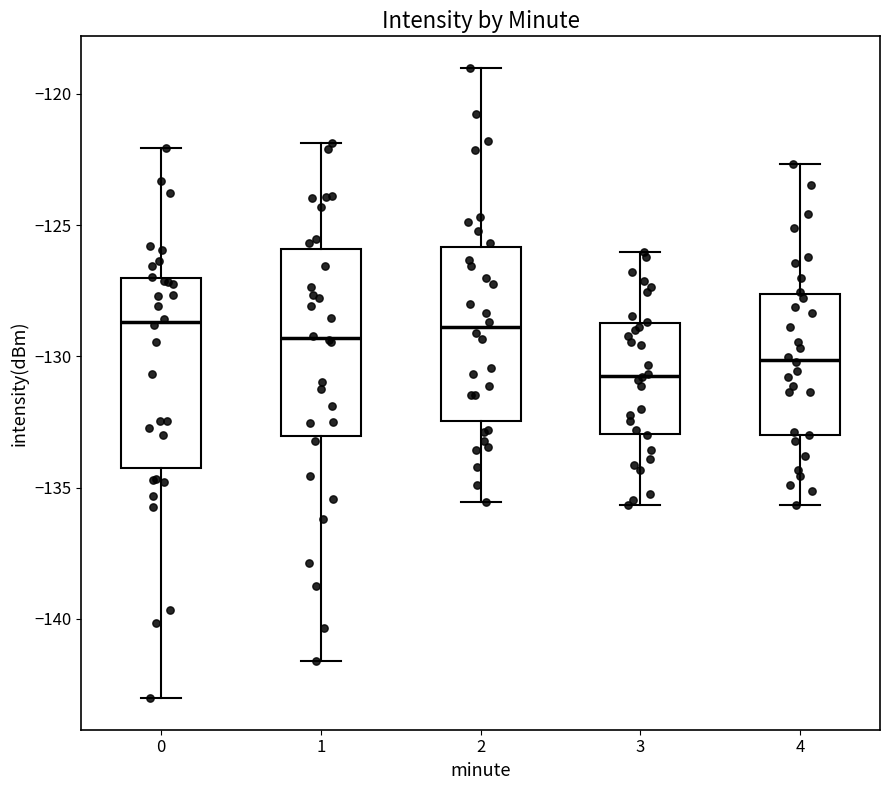

Where does the median line of the box at x = 4 sit on the y-axis? The values are not printed on the chart, so give them approximately, as read against the axis.

-130.0